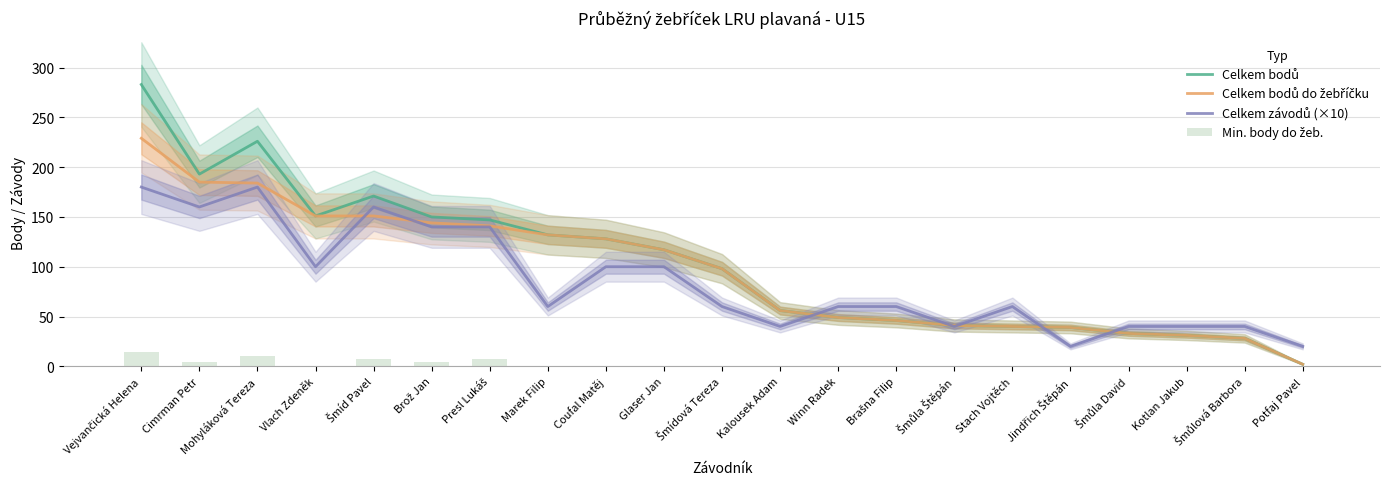

What is the difference between the maximum and second lowest values in the Celkem bodů series?

255